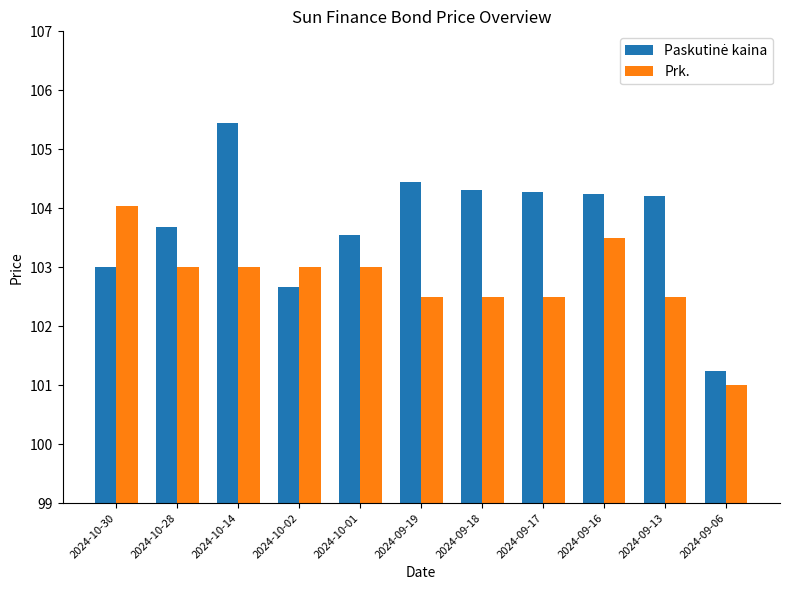

What is the maximum value for Prk.?

104.0